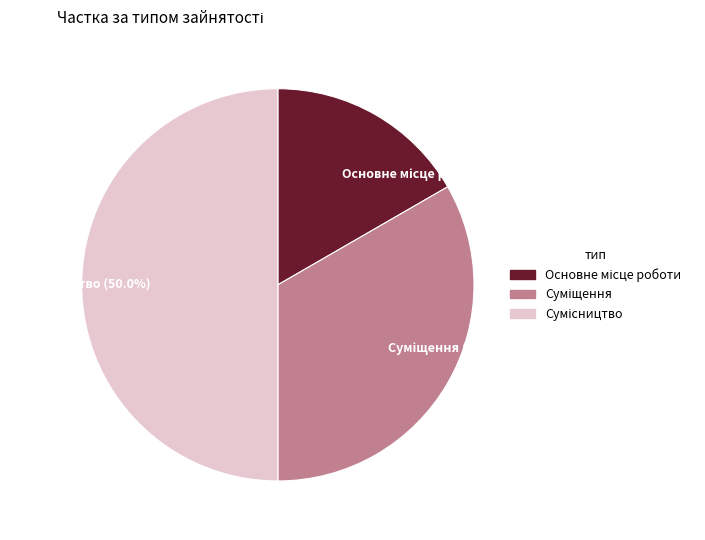

To the nearest percent, what is the combined percentage of Основне місце роботи and Сумісництво?

67%